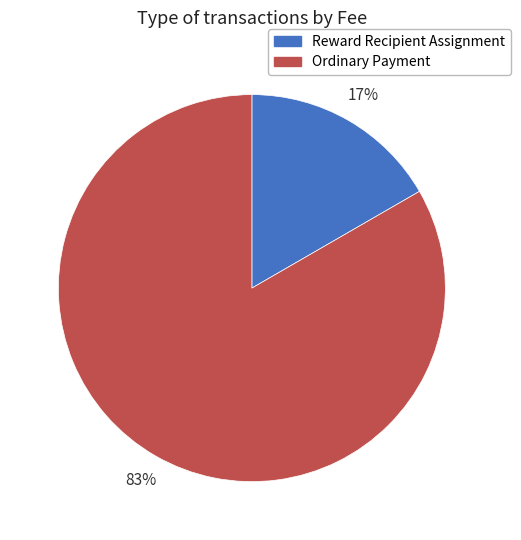

How many slices are in this pie chart?

2